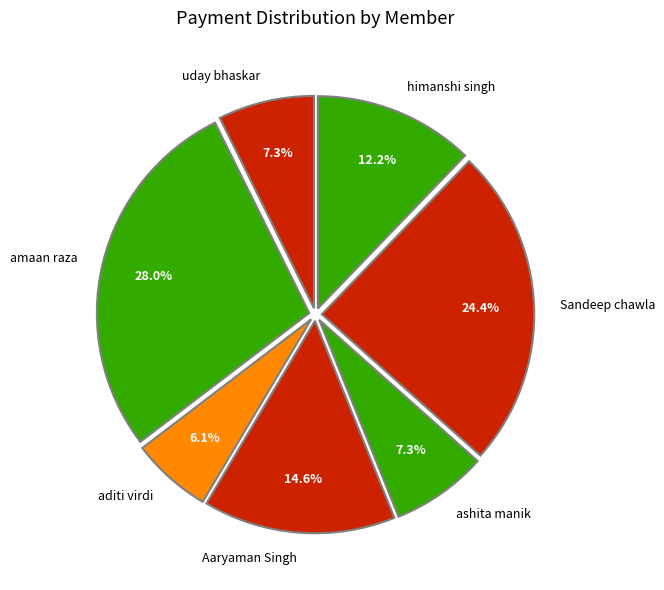

Is aditi virdi the majority of the pie?

No